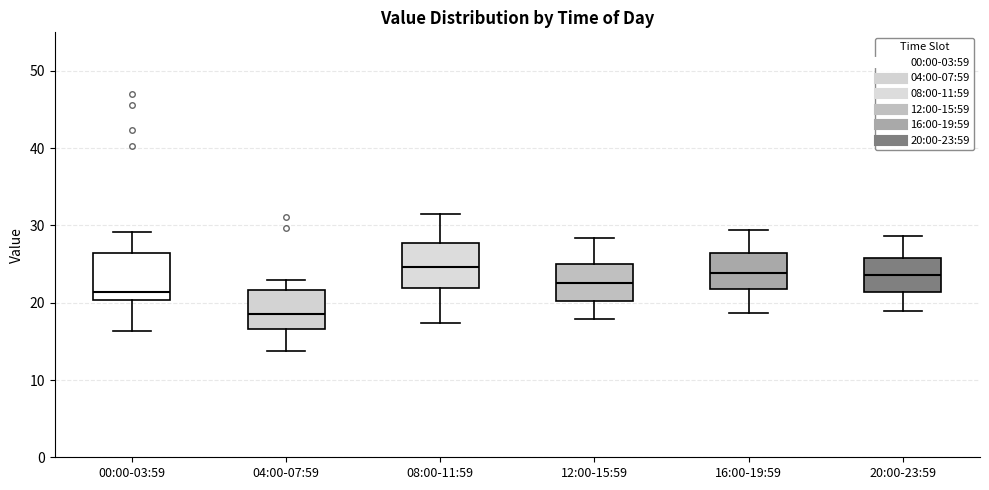

Reading left to right, read every box against the y-axis: the position of its median line, the range the box covers, and the ends of its whiskers. The values are not printed on the chart, so give them approximately, as read against the axis.

00:00-03:59: median 21, box 20 to 27, whiskers 16 to 29
04:00-07:59: median 19, box 17 to 22, whiskers 14 to 23
08:00-11:59: median 25, box 22 to 28, whiskers 17 to 32
12:00-15:59: median 23, box 20 to 25, whiskers 18 to 28
16:00-19:59: median 24, box 22 to 26, whiskers 19 to 29
20:00-23:59: median 24, box 21 to 26, whiskers 19 to 29